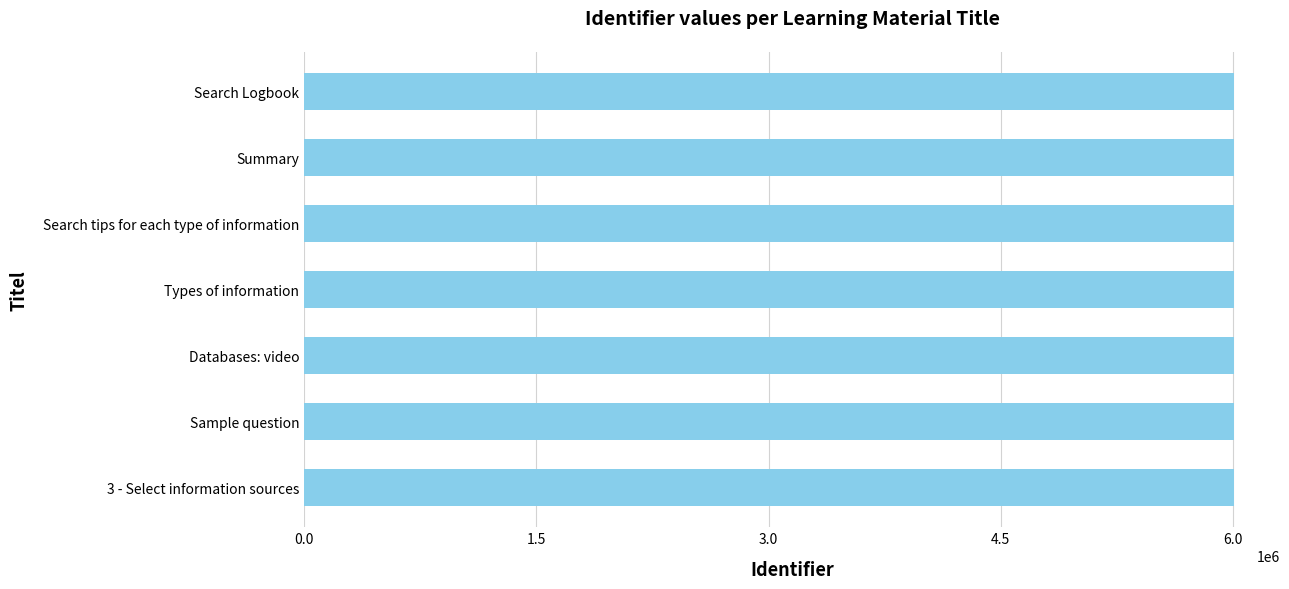

The value at Summary is 6003509. True or false?

True